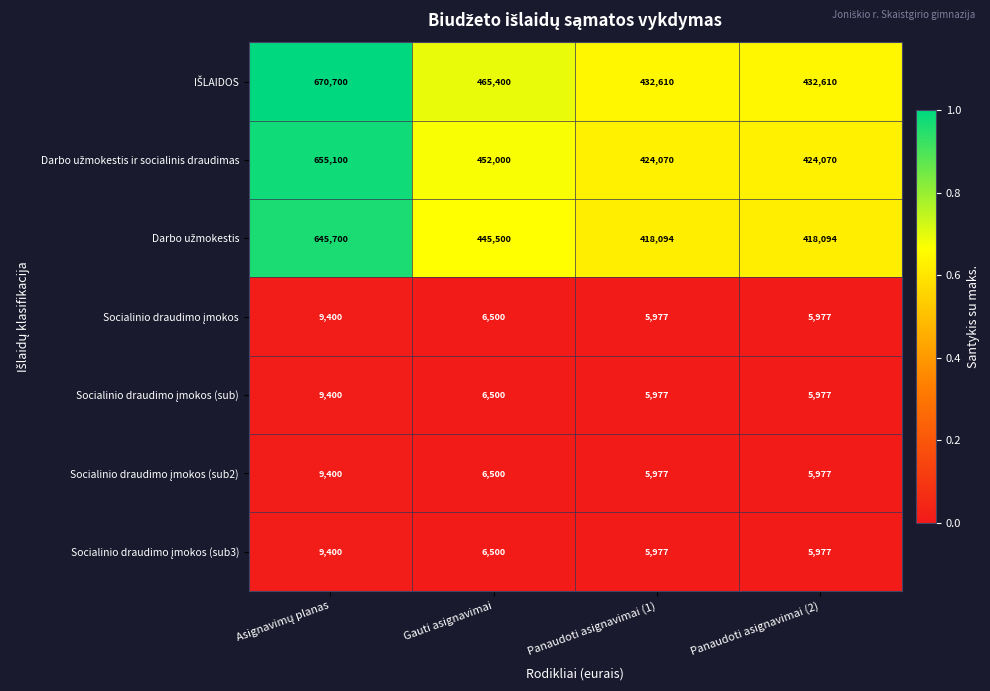

What is the difference between the highest and lowest values at Gauti asignavimai?

458900